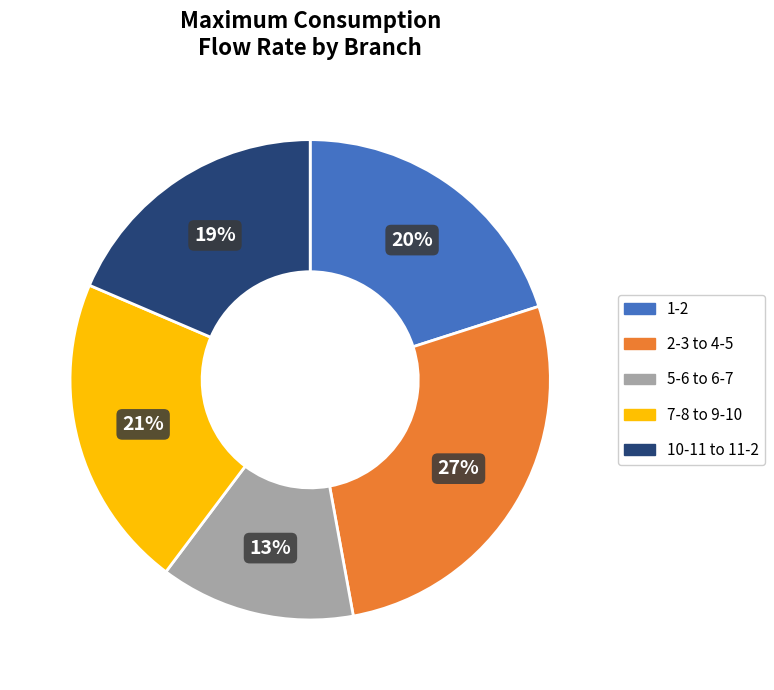

Does any single category account for the majority?

No